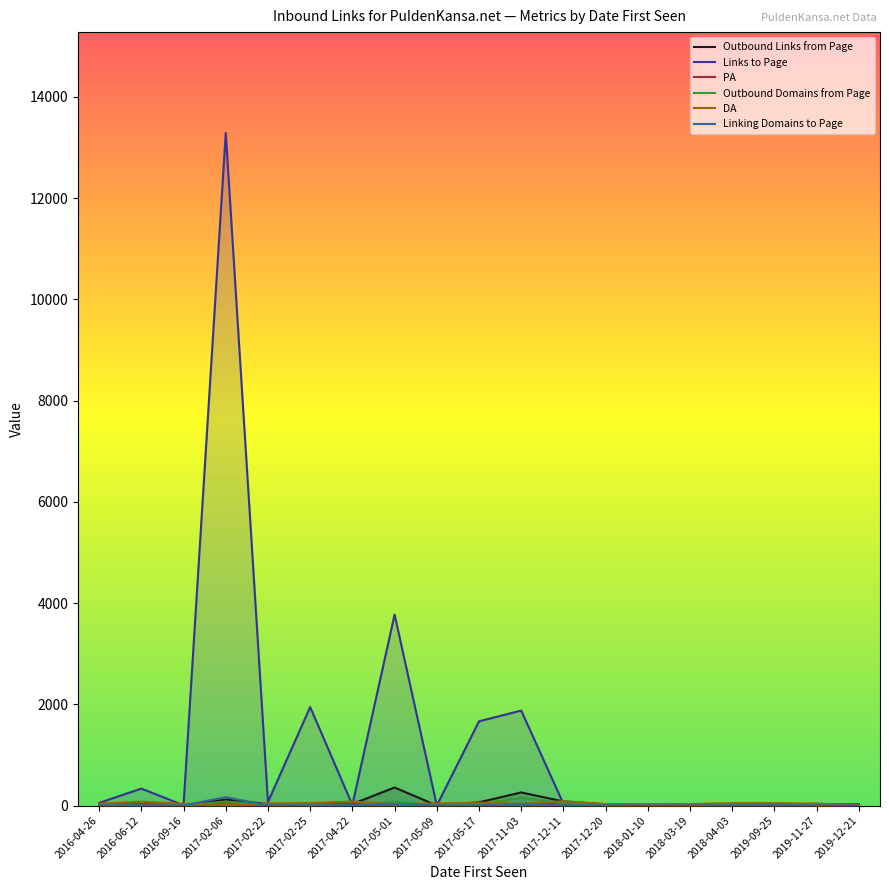

Which series has the largest range (max minus min)?

Links to Page